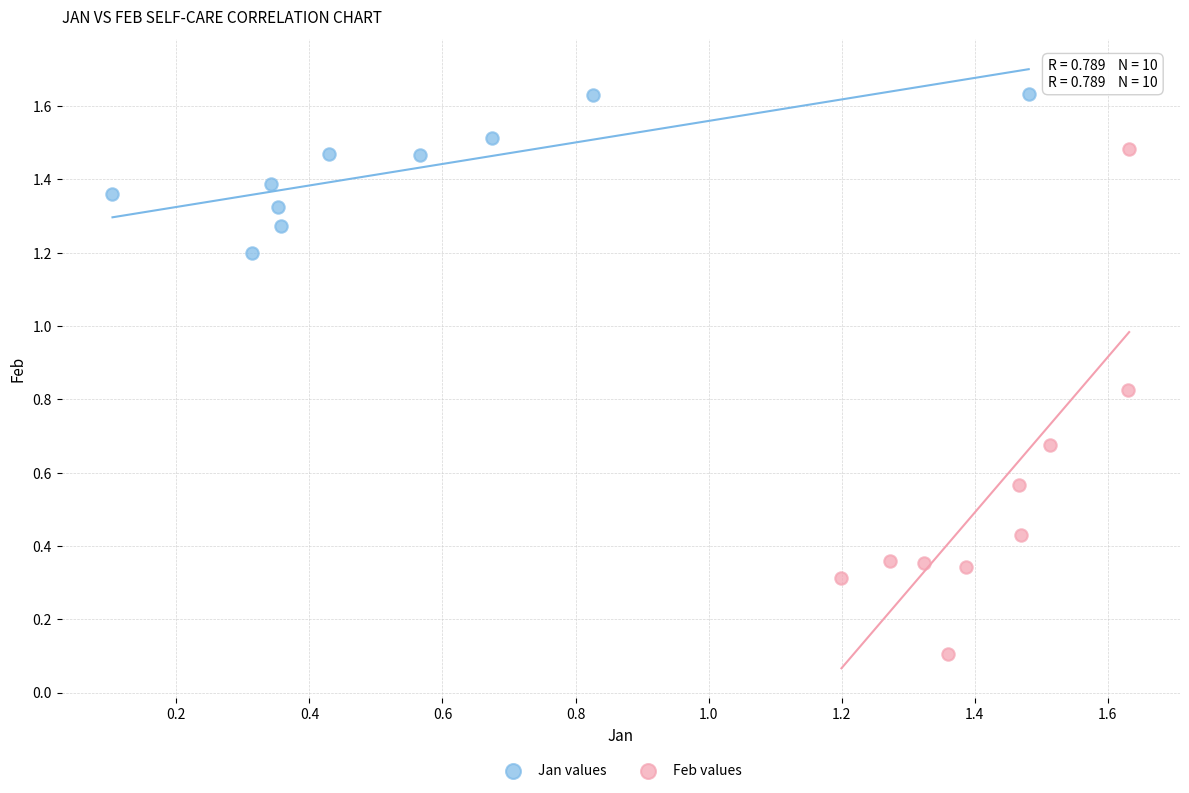

Which series has the widest spread of Y values?

Feb values